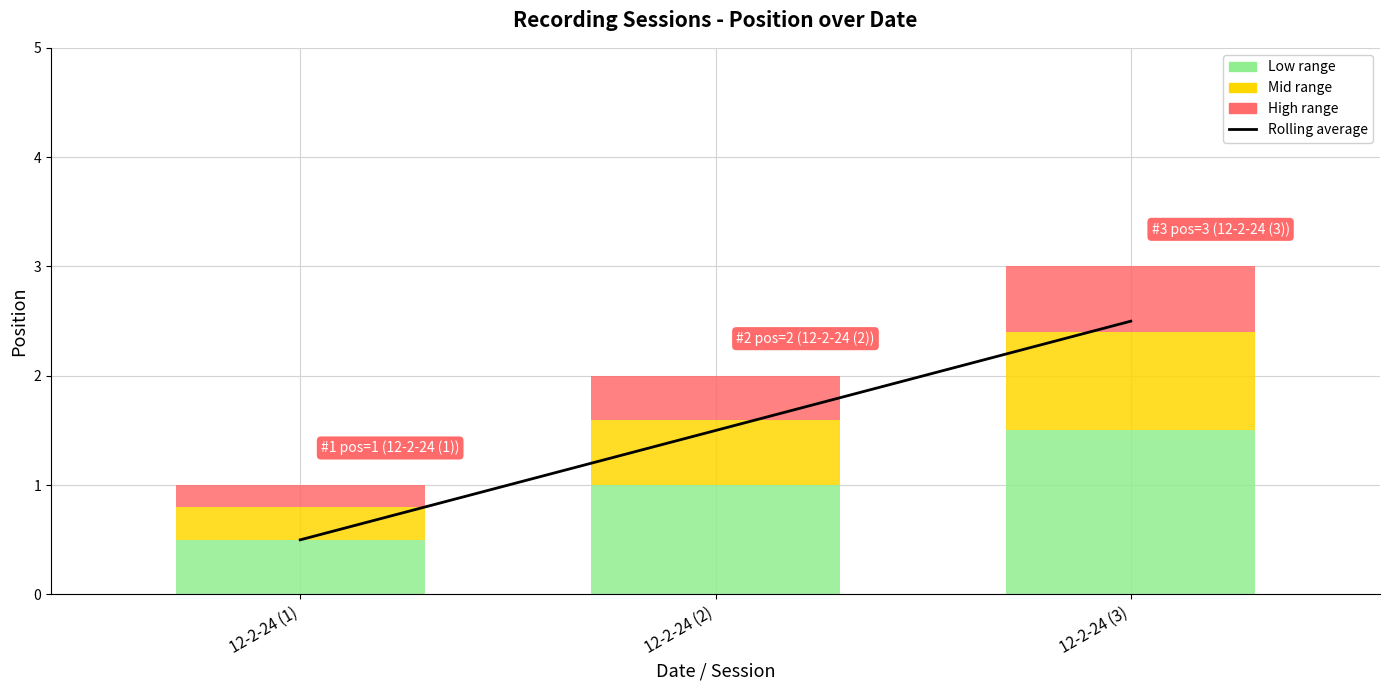

What is the difference between the maximum and minimum values?

2.0